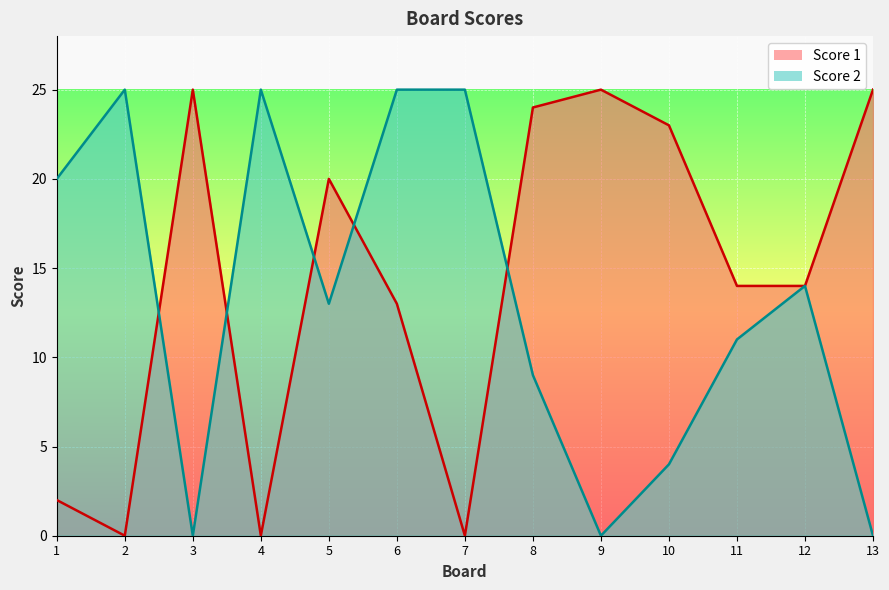

How many data points in Score 1 are above 14?

6